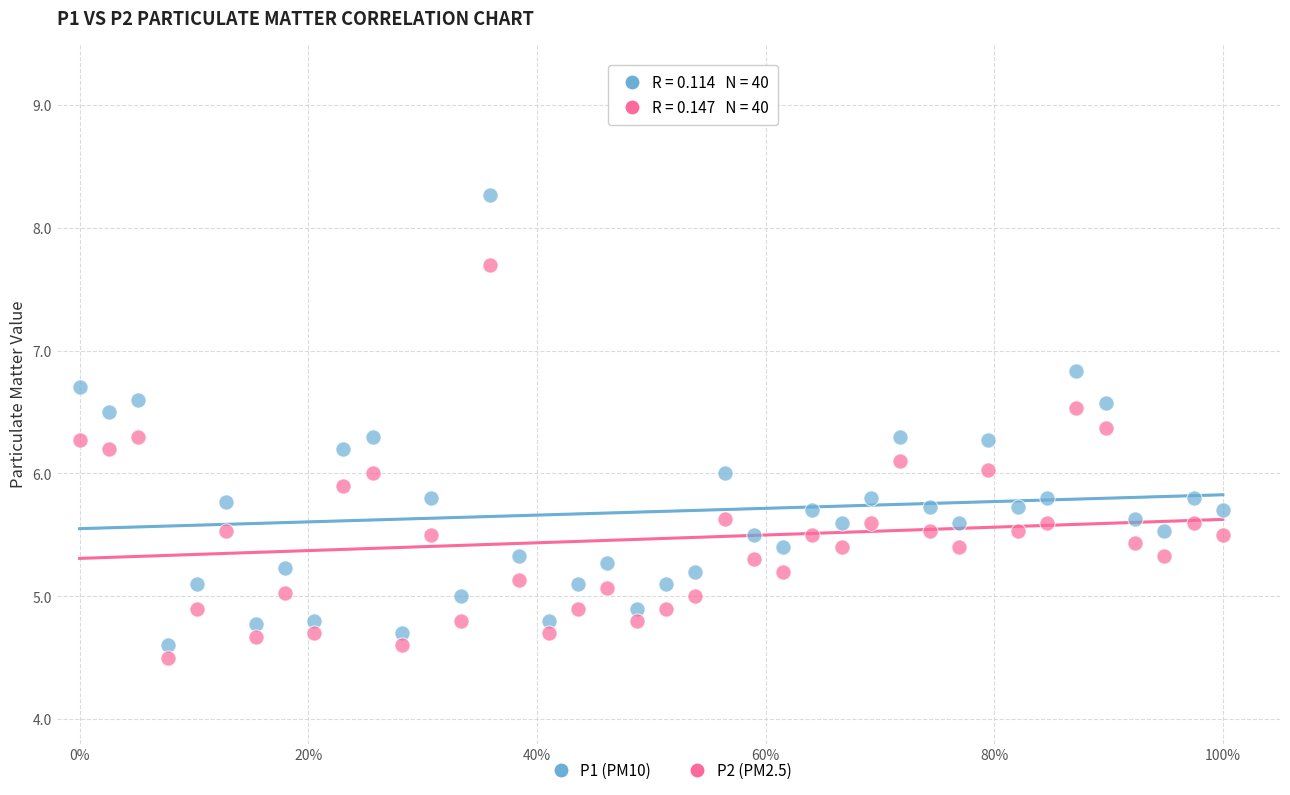

Across all data points, what is the range of Y values (max minus min)?

3.8